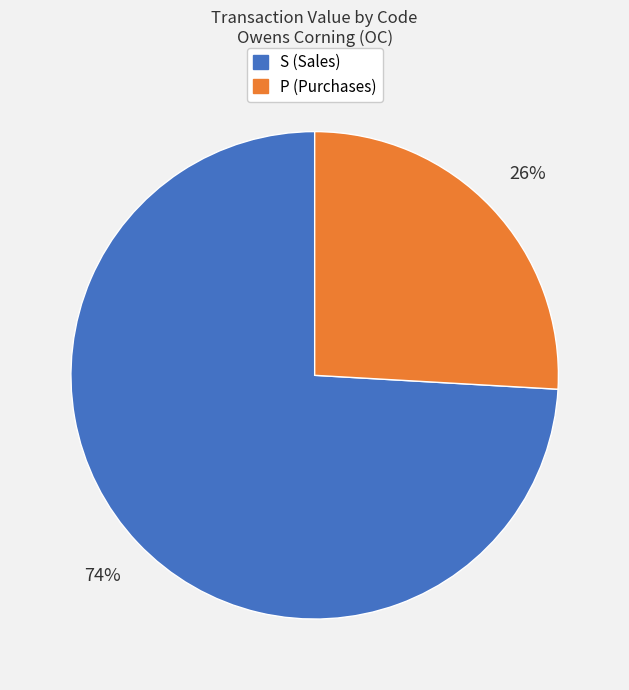

To the nearest percent, what is the difference between the largest and smallest slice percentages?

48%